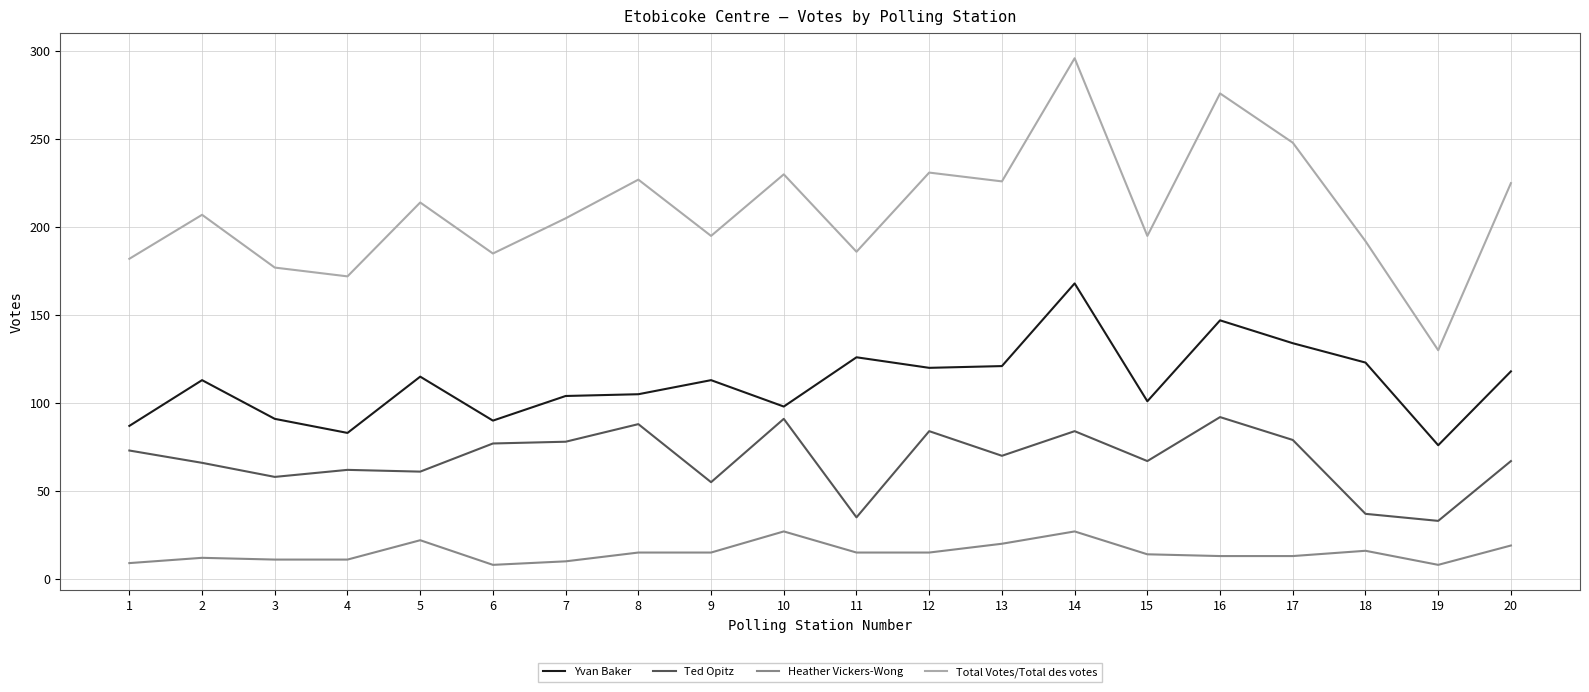

True or false: Heather Vickers-Wong and Ted Opitz cross at least once.

False